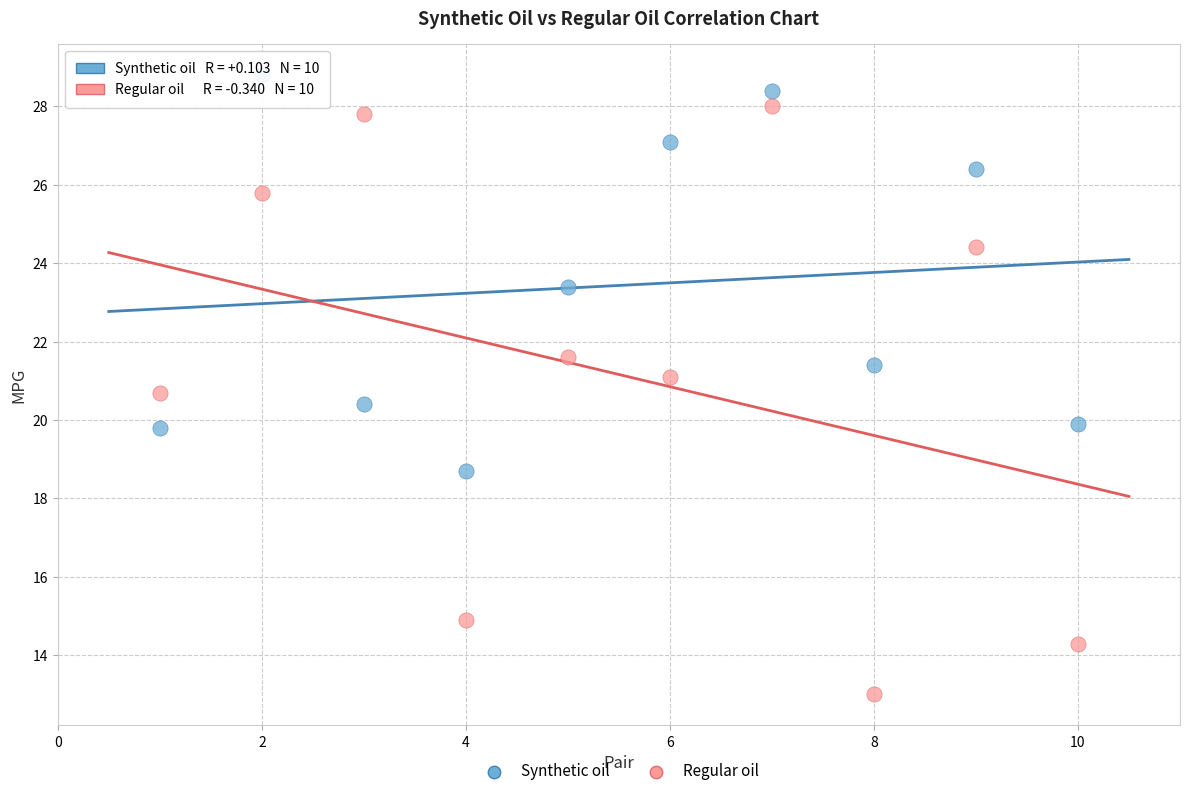

Which series reaches the minimum Y coordinate?

Regular oil